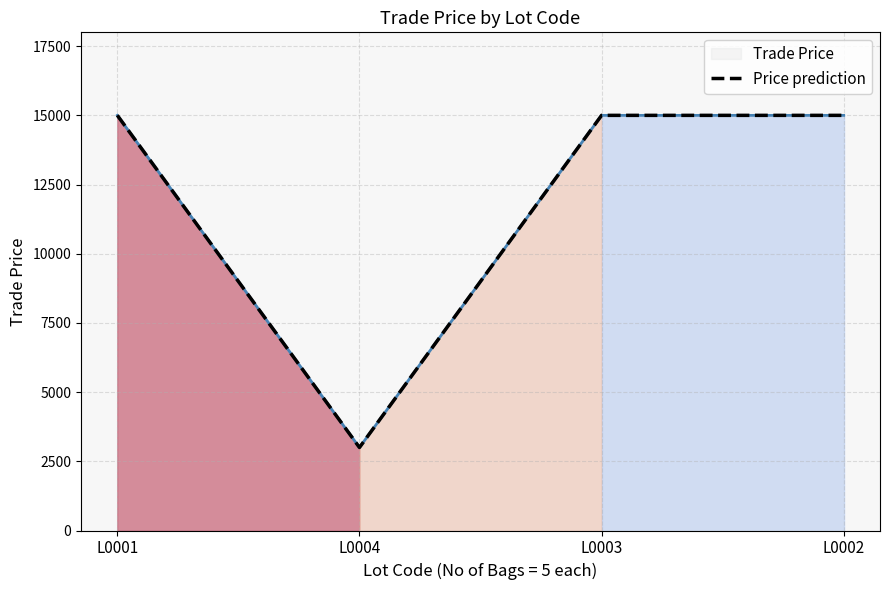

Reading right to left, what are all the values shown in this chart?

L0002=15001	L0003=15001	L0004=3000	L0001=15001